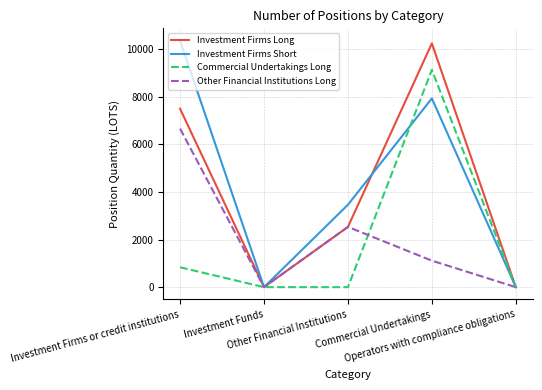

What is the difference between the Other Financial Institutions Long values at Investment Funds and Investment Firms or credit institutions?

6658.0